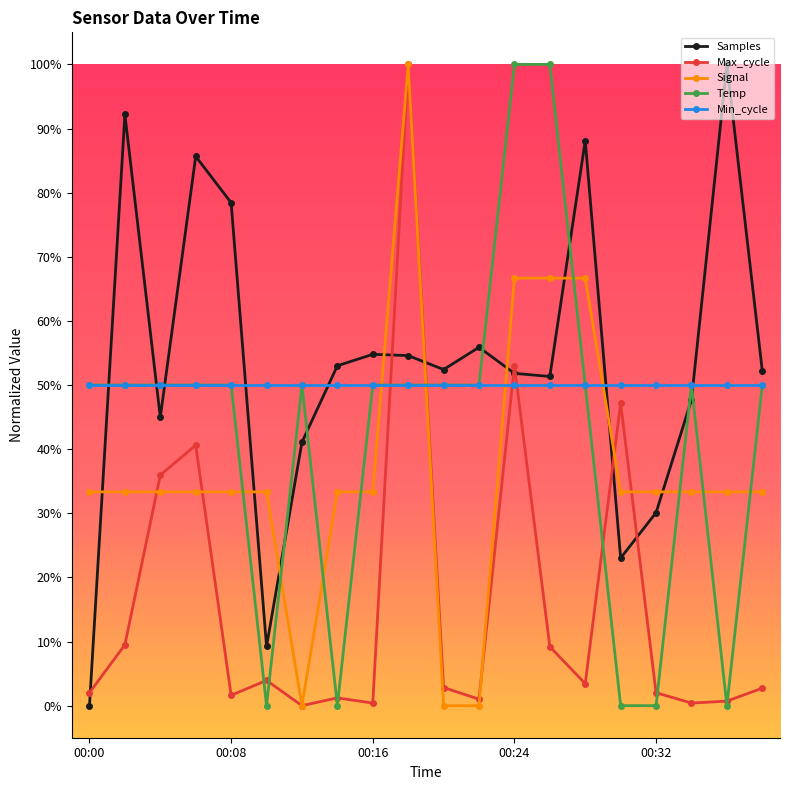

True or false: Samples and Max_cycle cross at least once.

True